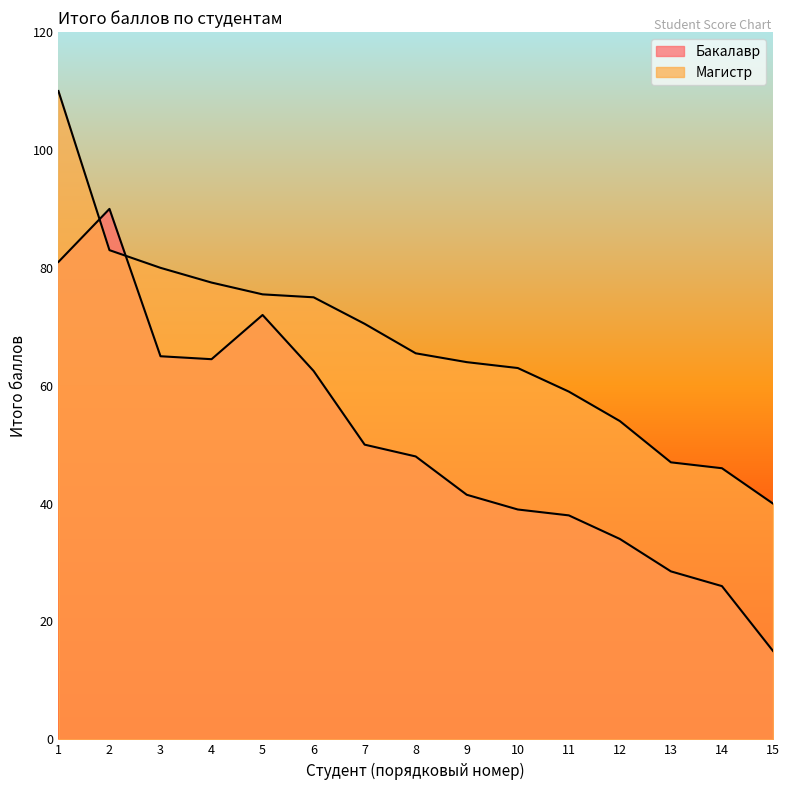

At 14, list the series in order from smallest to largest.

Бакалавр, Магистр